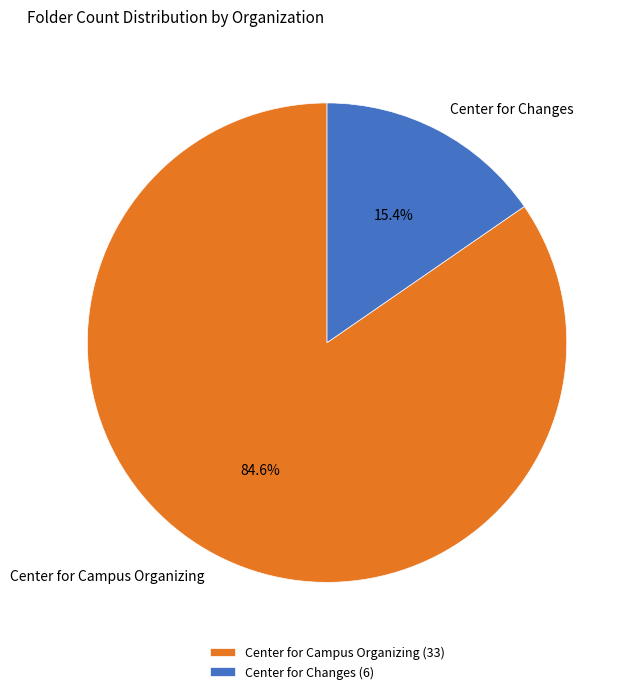

To the nearest percent, what percentage of the pie is Center for Changes?

15%